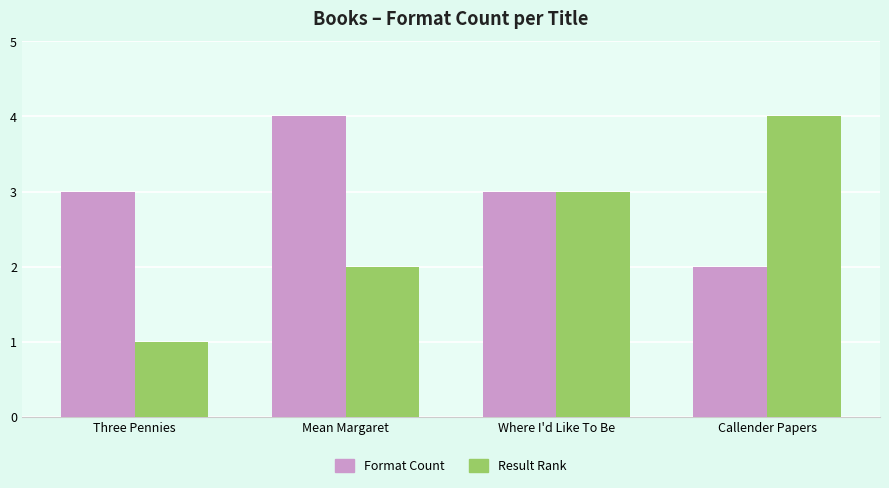

Rank the series by their average value, from lowest to highest.

Result Rank, Format Count